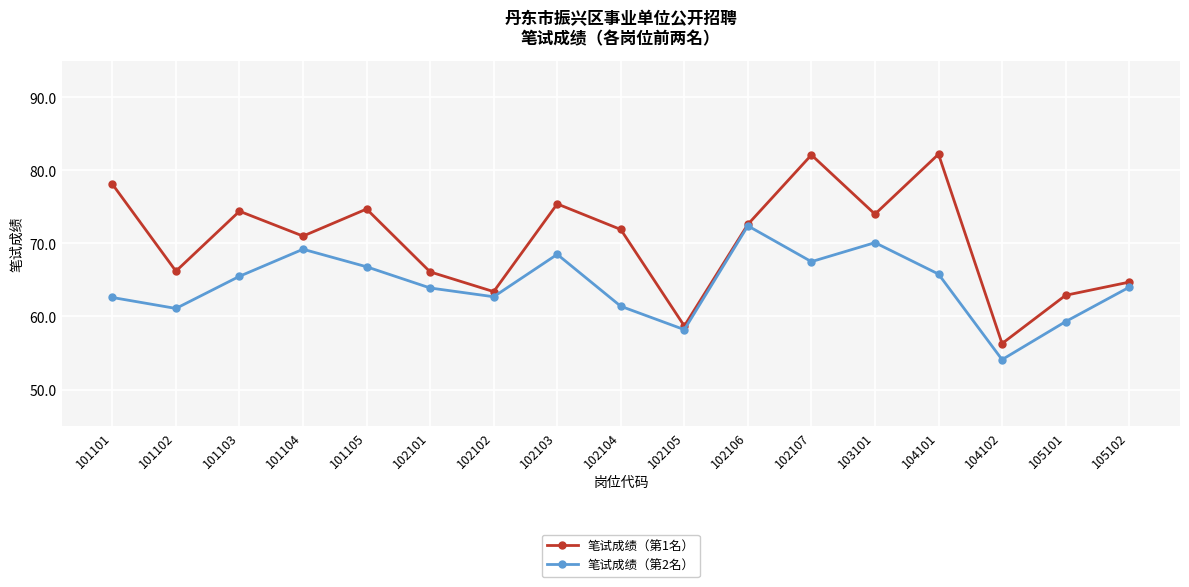

At 101105, list the series in order from smallest to largest.

笔试成绩（第2名）, 笔试成绩（第1名）